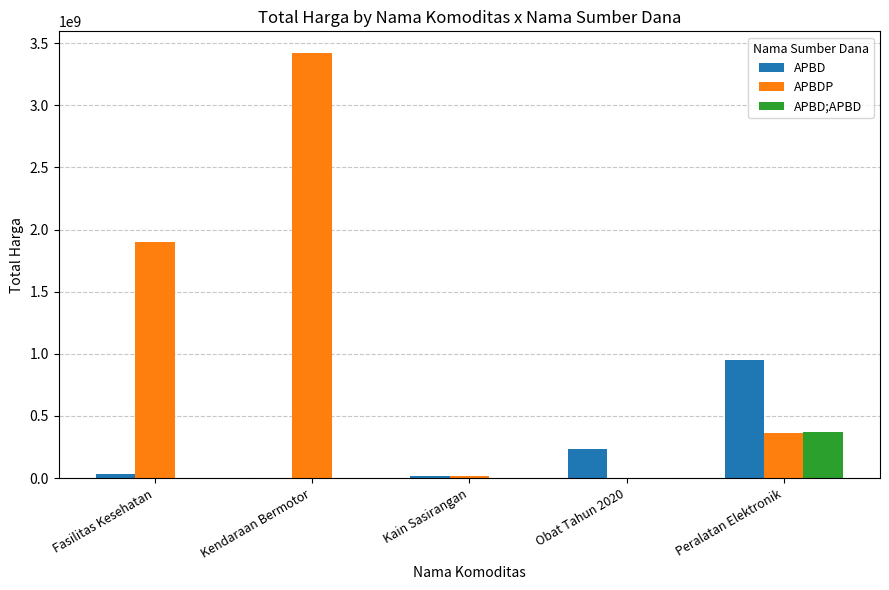

Is it true that APBDP equals 558796218 at Peralatan Elektronik?

False